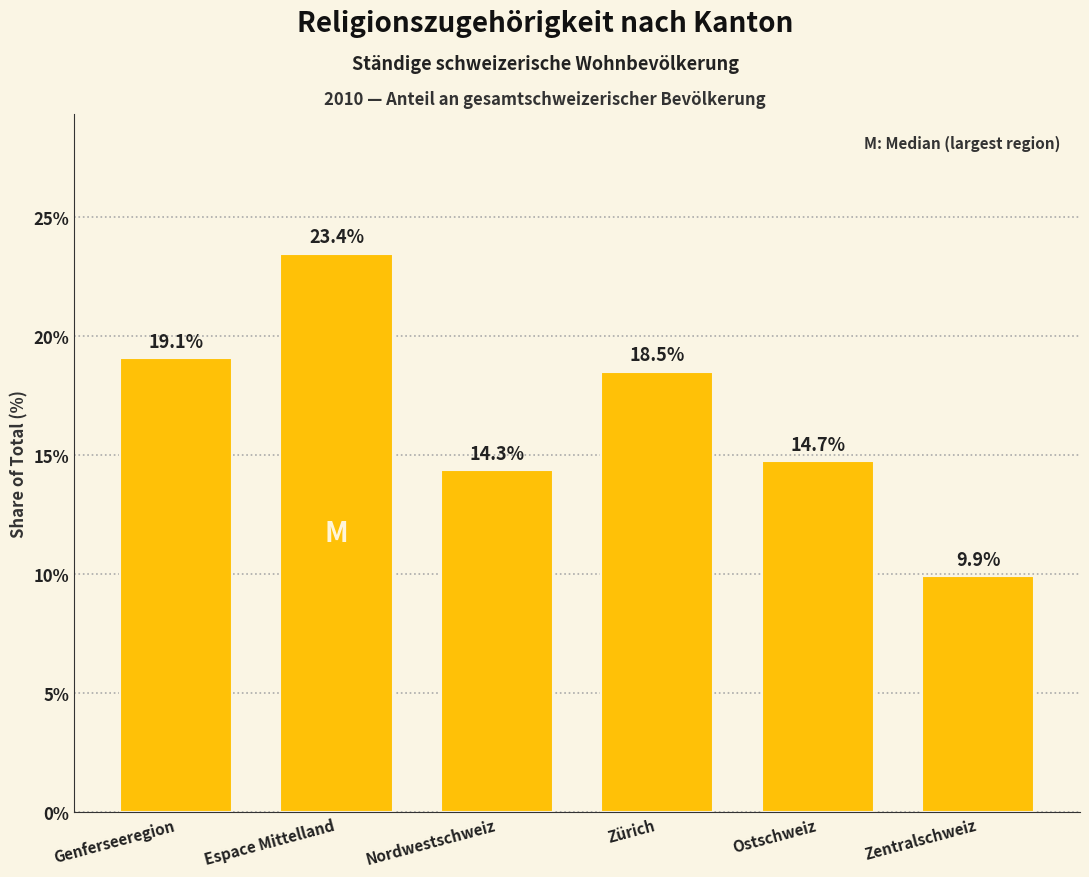

Reading right to left, list all the values displayed in this chart.

9.9	14.7	18.5	14.3	23.4	19.1